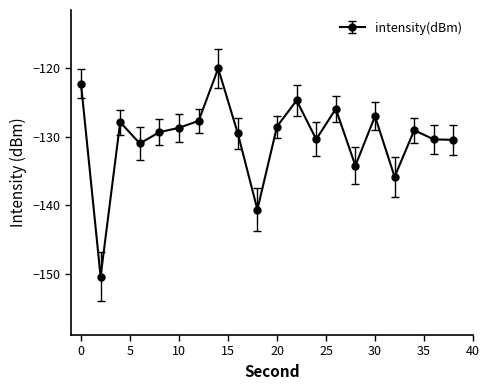

How many series are shown in this chart?

1